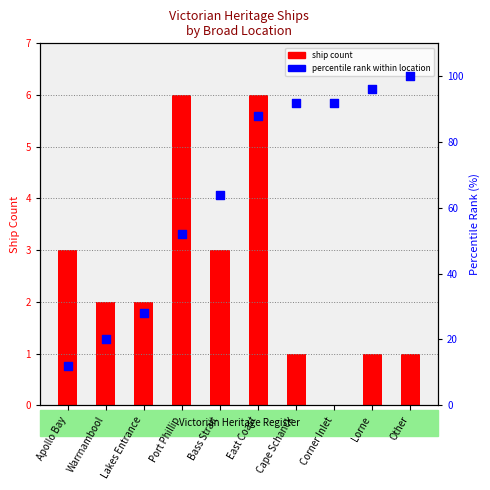

Which series has the largest Y range (max minus min)?

percentile rank